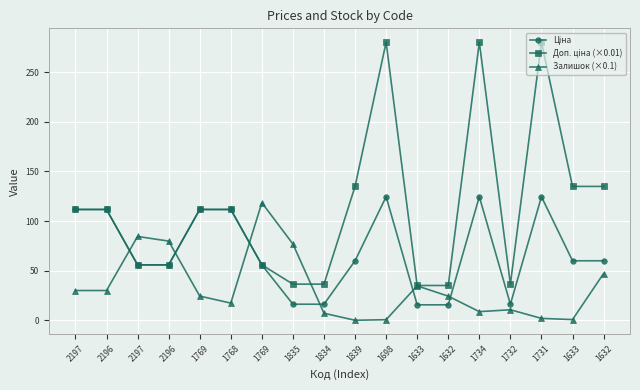

True or false: Ціна has a value of 74.5 at 1731.

False